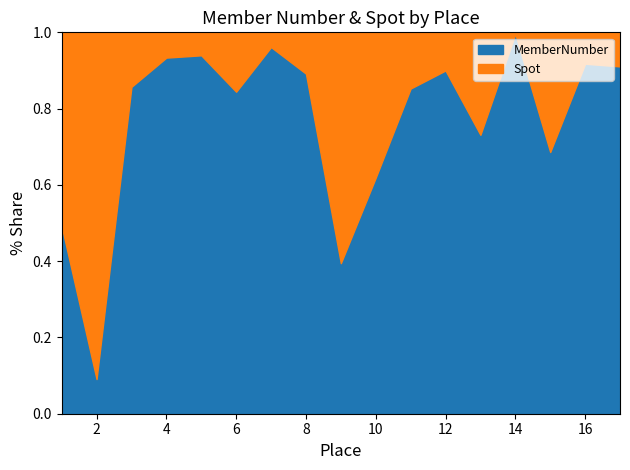

How many distinct data groups are displayed?

2